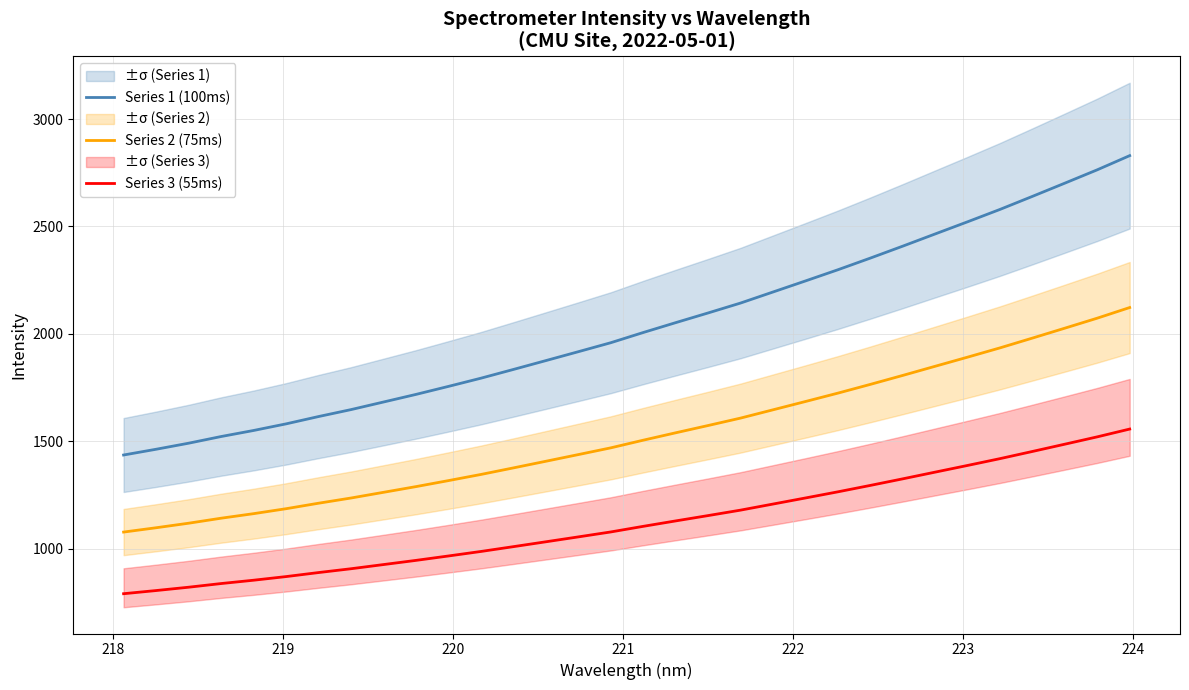

Reading left to right, list all the values displayed in this chart.

Series 1 (100ms): 1435.5	1462.3	1490.4	1521.5	1549.7	1580.5	1614.6	1646.9	1682.3	1717.7	1755.0	1793.2	1833.9	1875.1	1916.6	1958.4	2006.0	2051.9	2097.1	2143.2	2194.7	2246.2	2298.2	2352.5	2408.2	2465.0	2521.7	2579.3	2640.1	2701.7	2763.8	2829.8
Series 2 (75ms): 1076.6	1096.7	1117.8	1141.1	1162.3	1185.4	1210.9	1235.2	1261.7	1288.3	1316.3	1344.9	1375.4	1406.4	1437.4	1468.8	1504.5	1538.9	1572.8	1607.4	1646.0	1684.6	1723.7	1764.4	1806.1	1848.8	1891.3	1934.5	1980.1	2026.2	2072.9	2122.3
Series 3 (55ms): 789.5	804.3	819.7	836.8	852.3	869.3	888.0	905.8	925.3	944.7	965.3	986.3	1008.6	1031.3	1054.1	1077.1	1103.3	1128.5	1153.4	1178.8	1207.1	1235.4	1264.0	1293.9	1324.5	1355.8	1386.9	1418.6	1452.1	1485.9	1520.1	1556.4